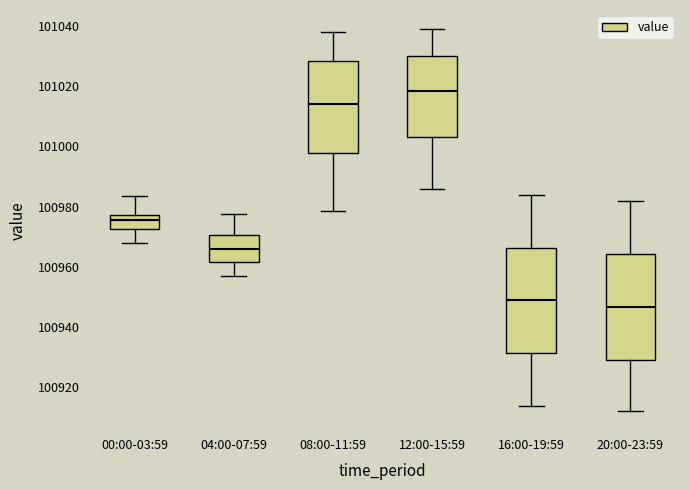

Which box's median line is the highest?

12:00-15:59